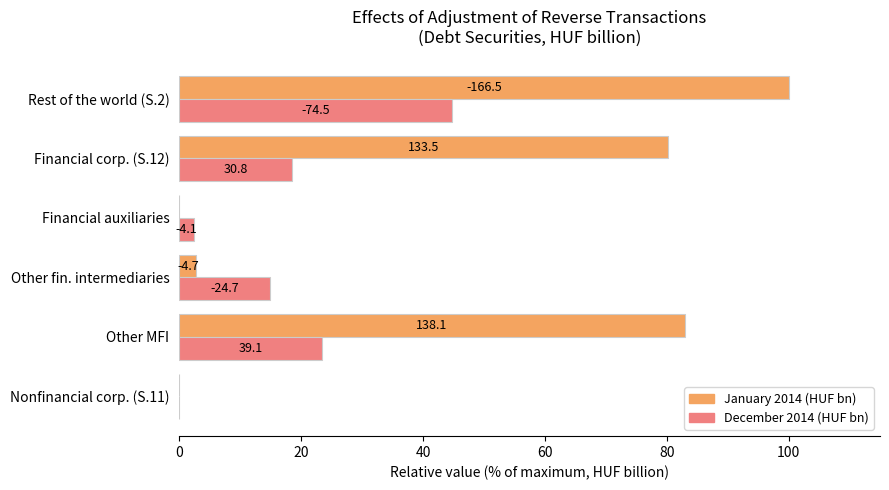

How many bars are there in total?

12